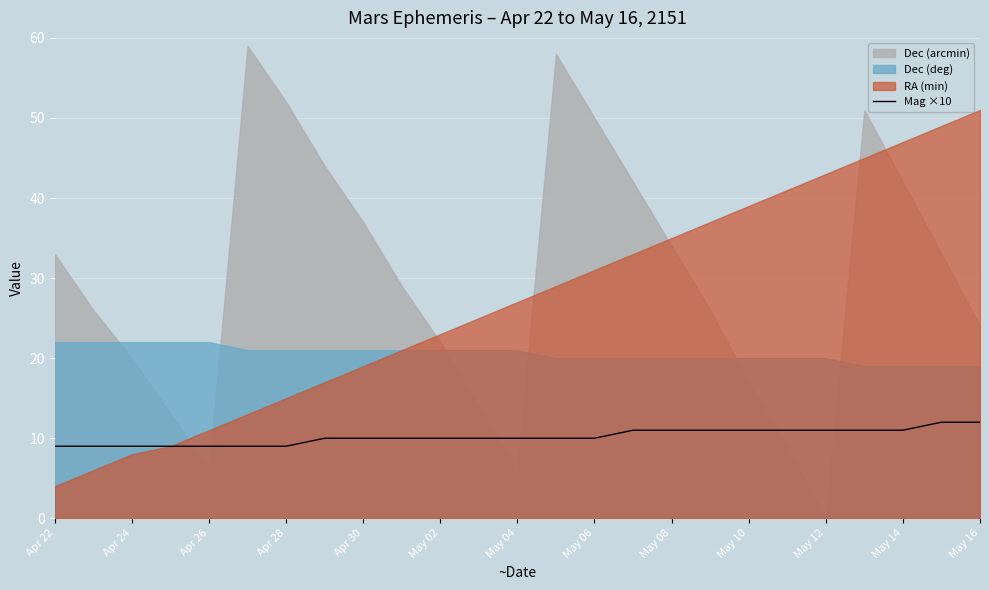

What is the average value?

10